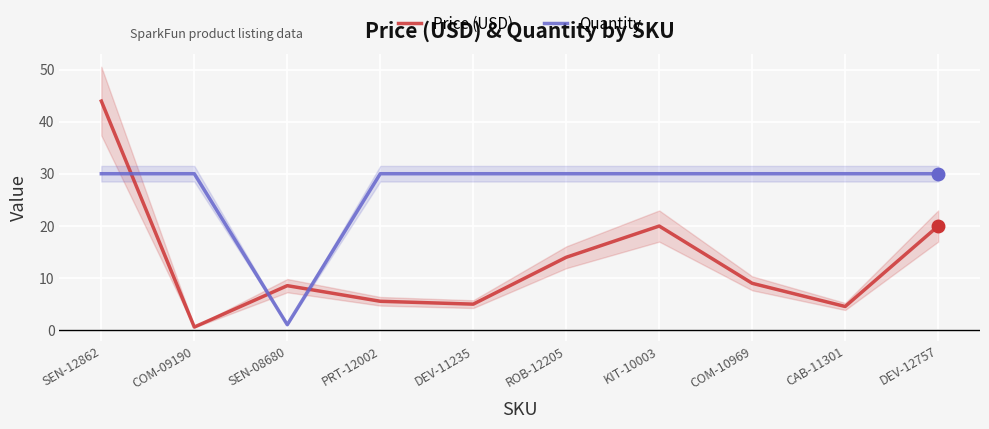

In Price (USD), how many points are lower than both neighbors (excluding endpoints)?

3